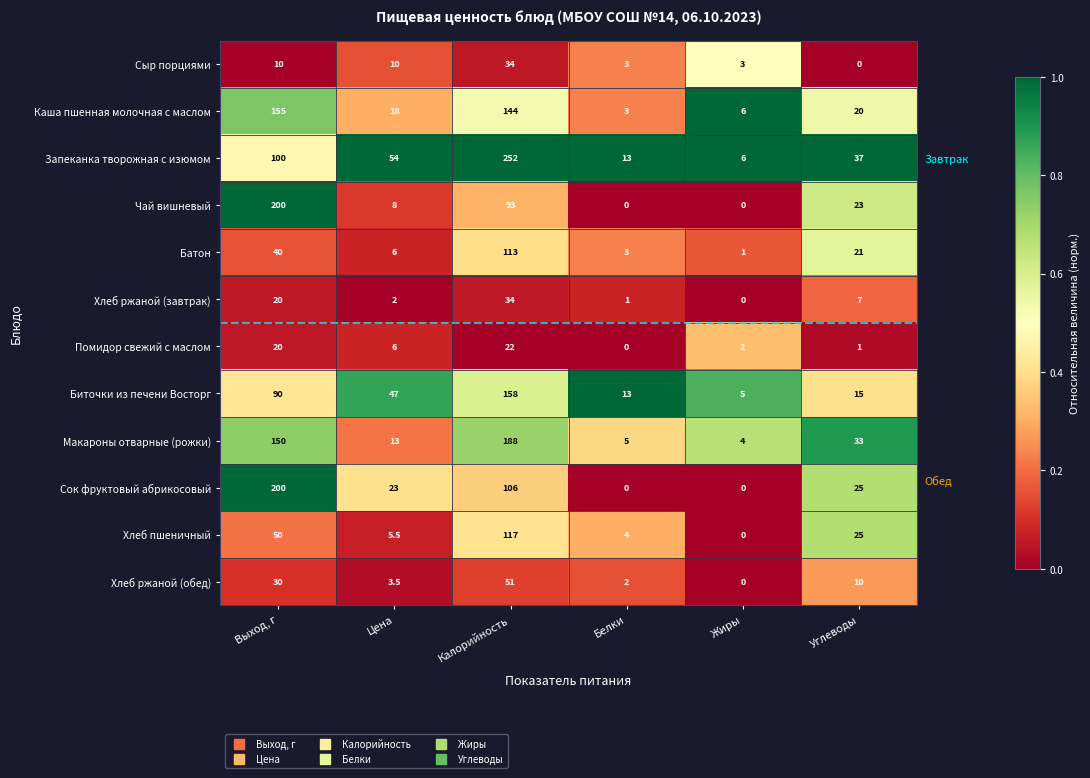

At which category is the sum across all series the highest?

Калорийность